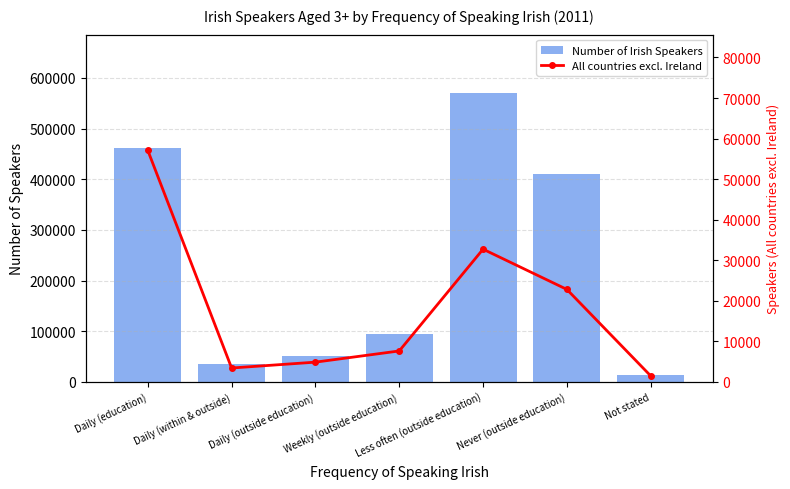

What is the difference between the maximum and minimum values in the All countries excl. Ireland series?

55602